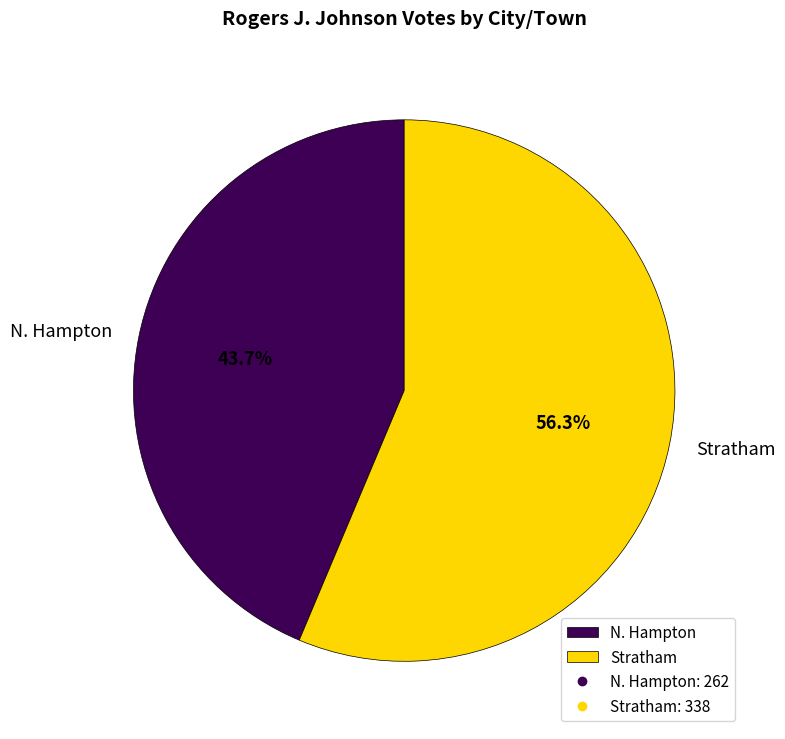

Count the number of slices in the pie.

2